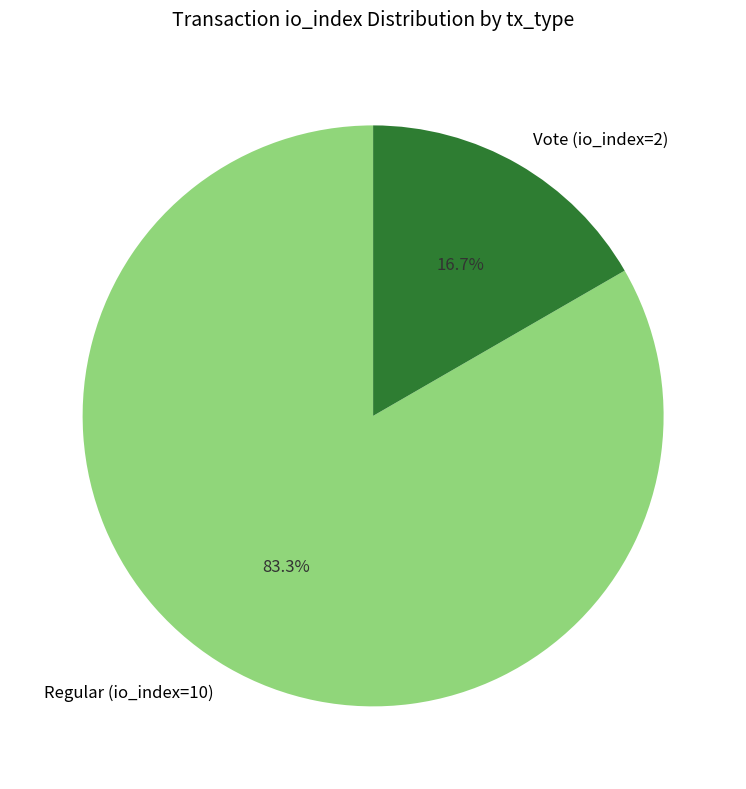

Count the number of slices in the pie.

2